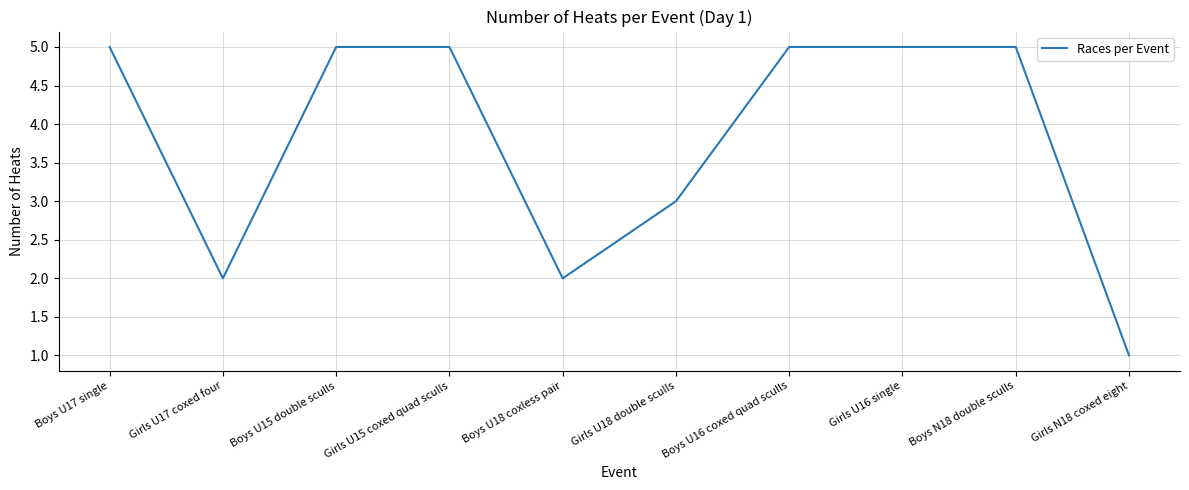

Reading left to right, what are all the values shown in this chart?

Boys U17 single=5	Girls U17 coxed four=2	Boys U15 double sculls=5	Girls U15 coxed quad sculls=5	Boys U18 coxless pair=2	Girls U18 double sculls=3	Boys U16 coxed quad sculls=5	Girls U16 single=5	Boys N18 double sculls=5	Girls N18 coxed eight=1